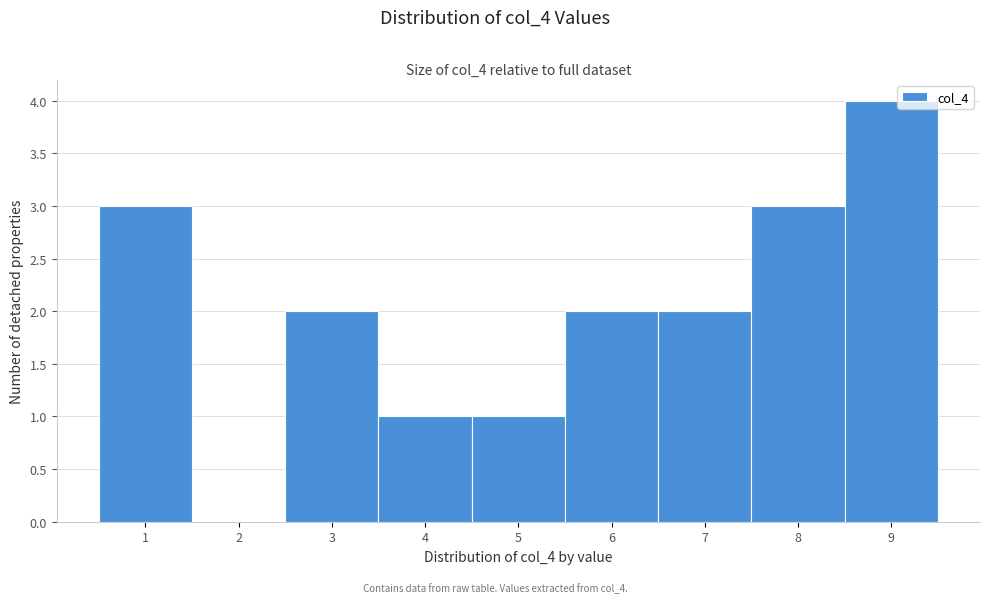

Reading left to right, transcribe this chart: for each bar, give the range it covers on the x-axis and its height. The values are not printed on the chart, so give them approximately, as read against the axis.

0.5 to 1.5: 3
1.5 to 2.5: 0
2.5 to 3.5: 2
3.5 to 4.5: 1
4.5 to 5.5: 1
5.5 to 6.5: 2
6.5 to 7.5: 2
7.5 to 8.5: 3
8.5 to 9.5: 4